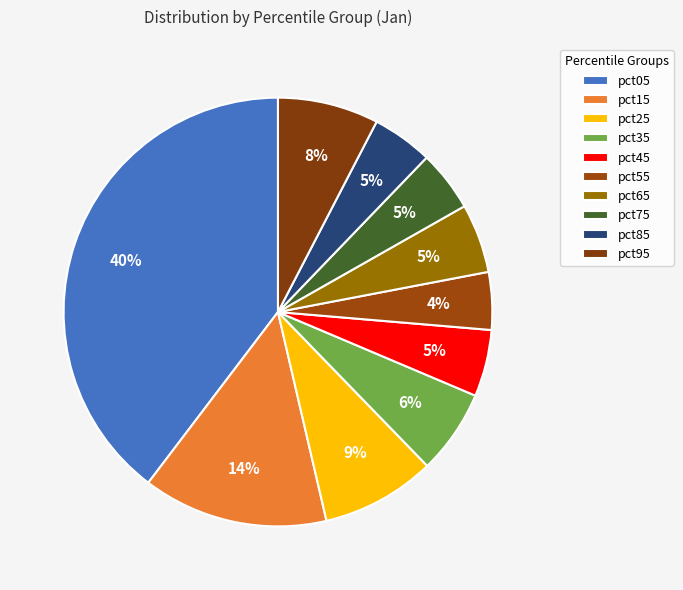

Is it true that pct75 is 5% of the pie?

True